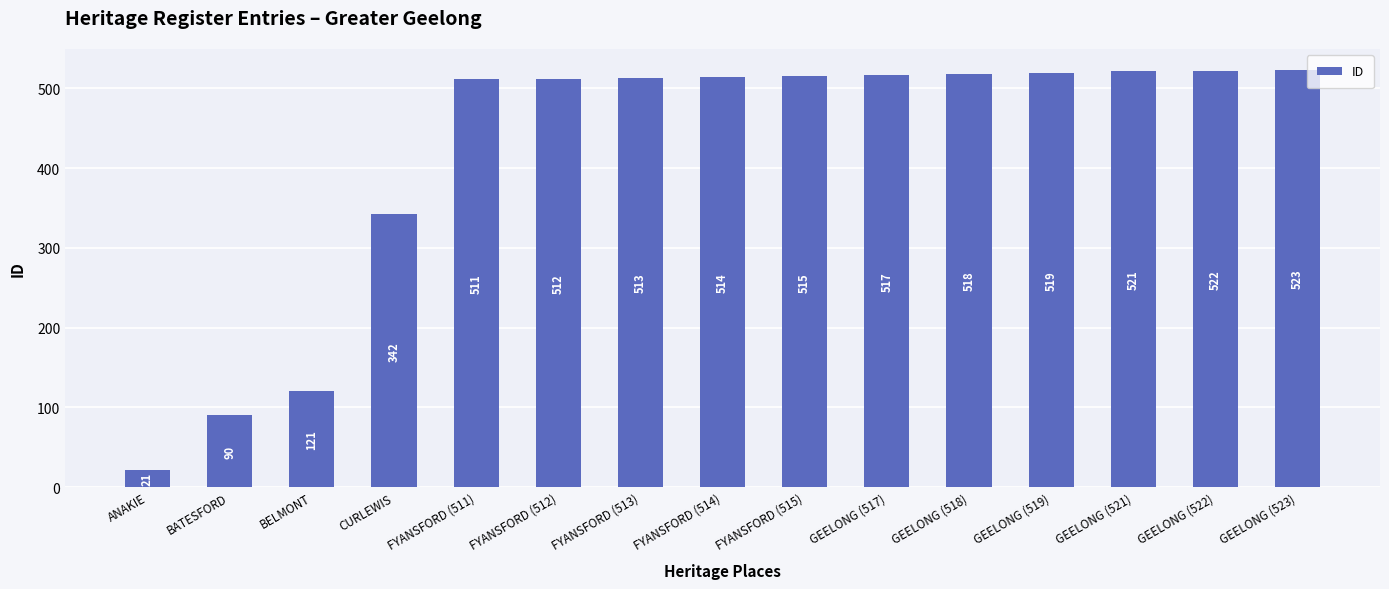

What is the difference between the second highest and minimum values?

501